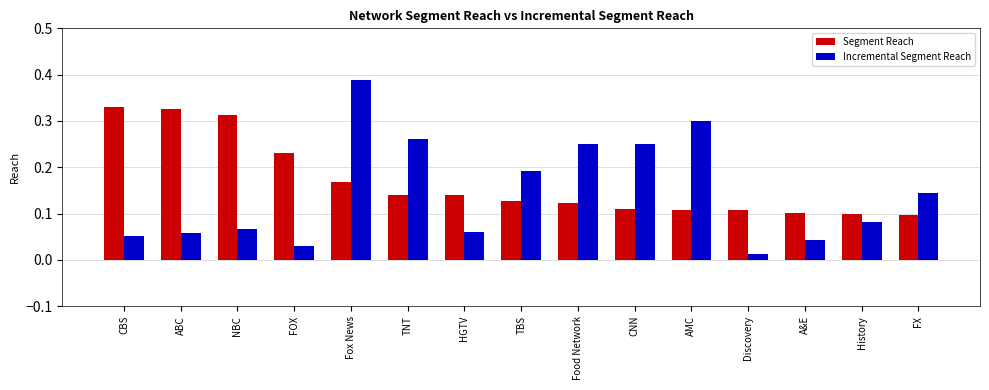

The value of Segment Reach at AMC is 0.1. True or false?

True